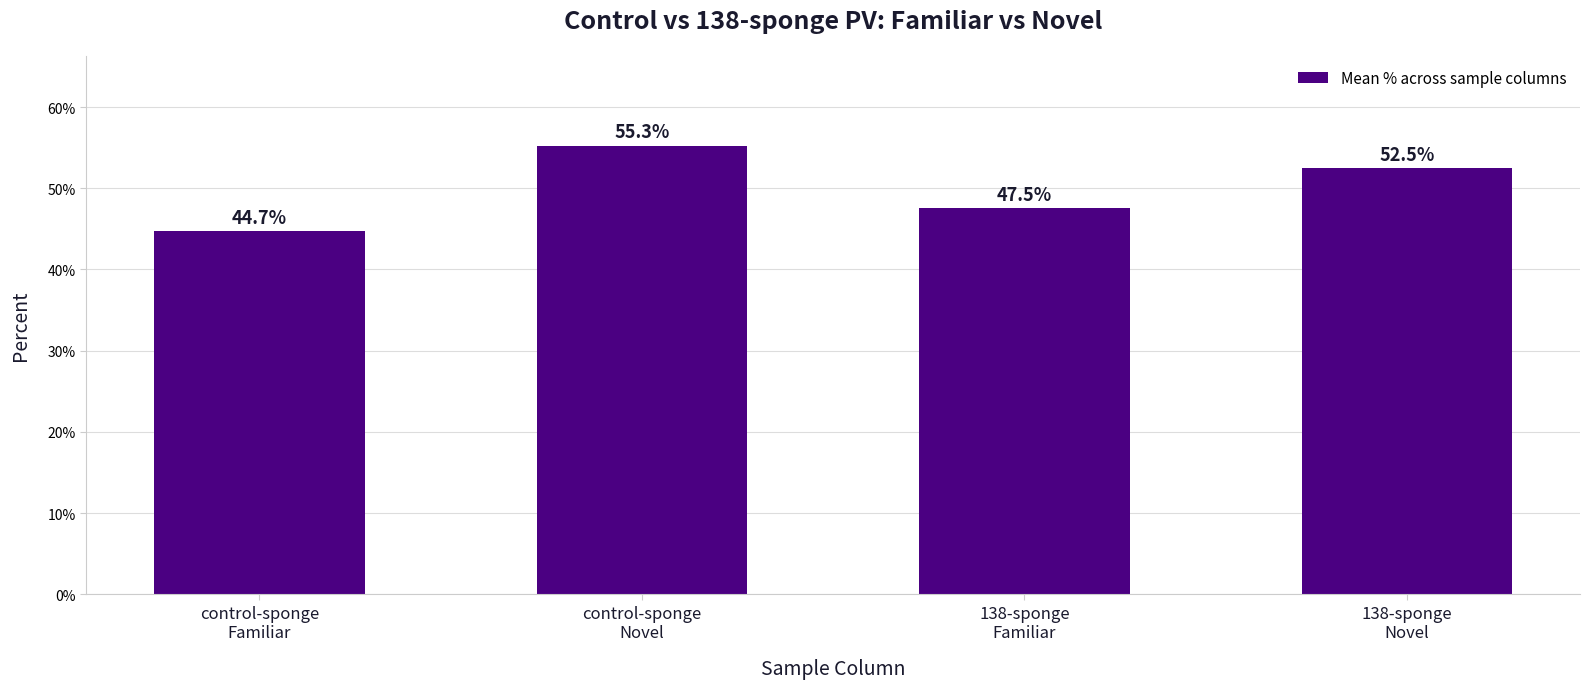

List the labels in order of value, largest first.

control-sponge
Novel, 138-sponge
Novel, 138-sponge
Familiar, control-sponge
Familiar